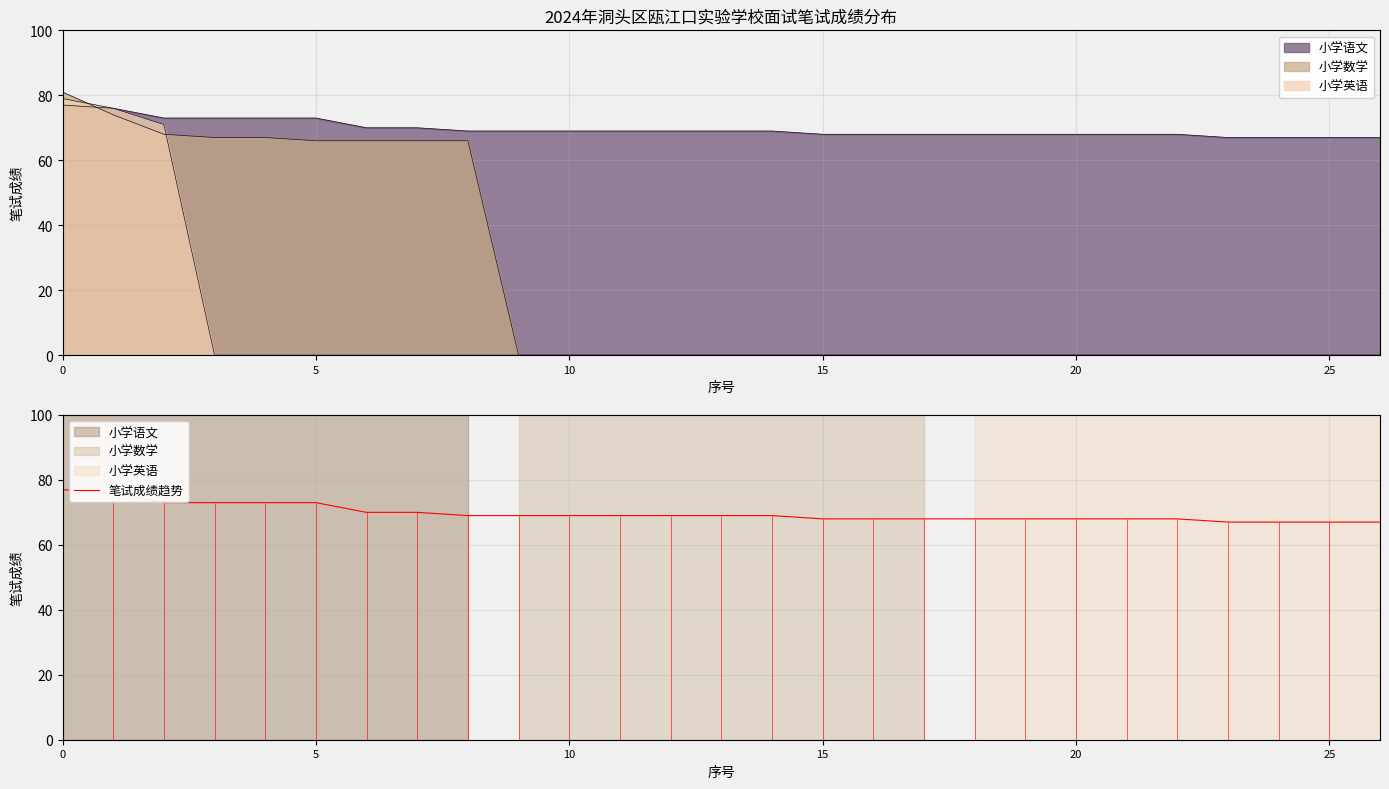

How many categories are shown in the chart?

27